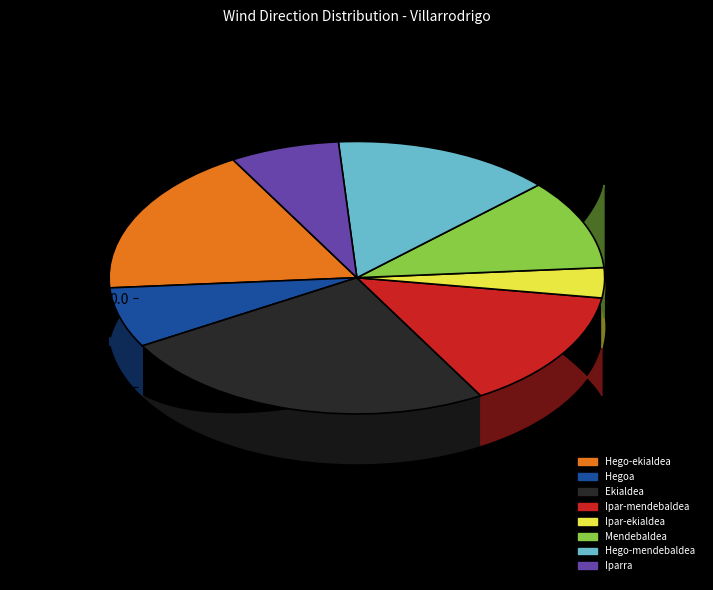

To the nearest percent, what is the average slice percentage?

12%